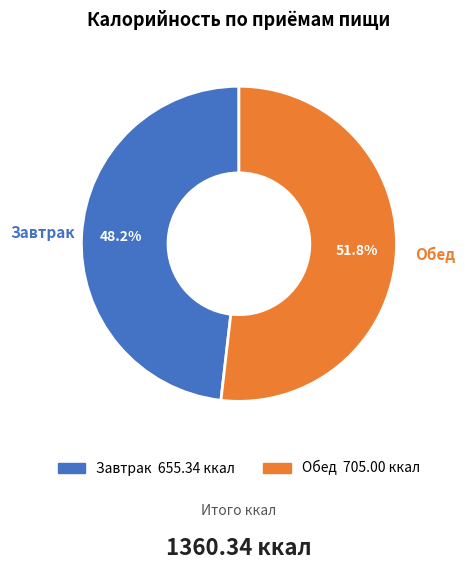

To the nearest percent, what is the combined percentage of Завтрак and Обед?

100%